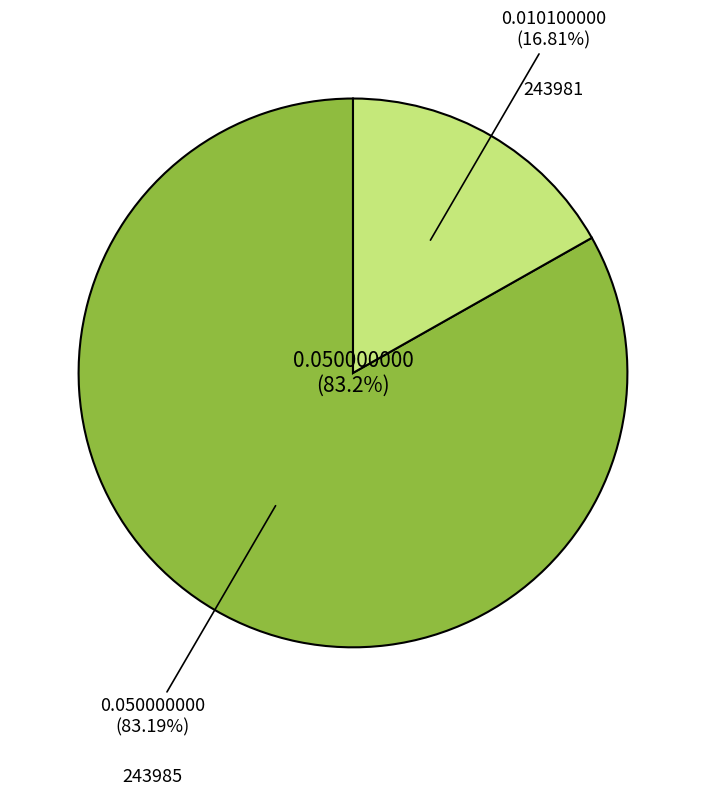

Is it true that 243985 is 83% of the pie?

True